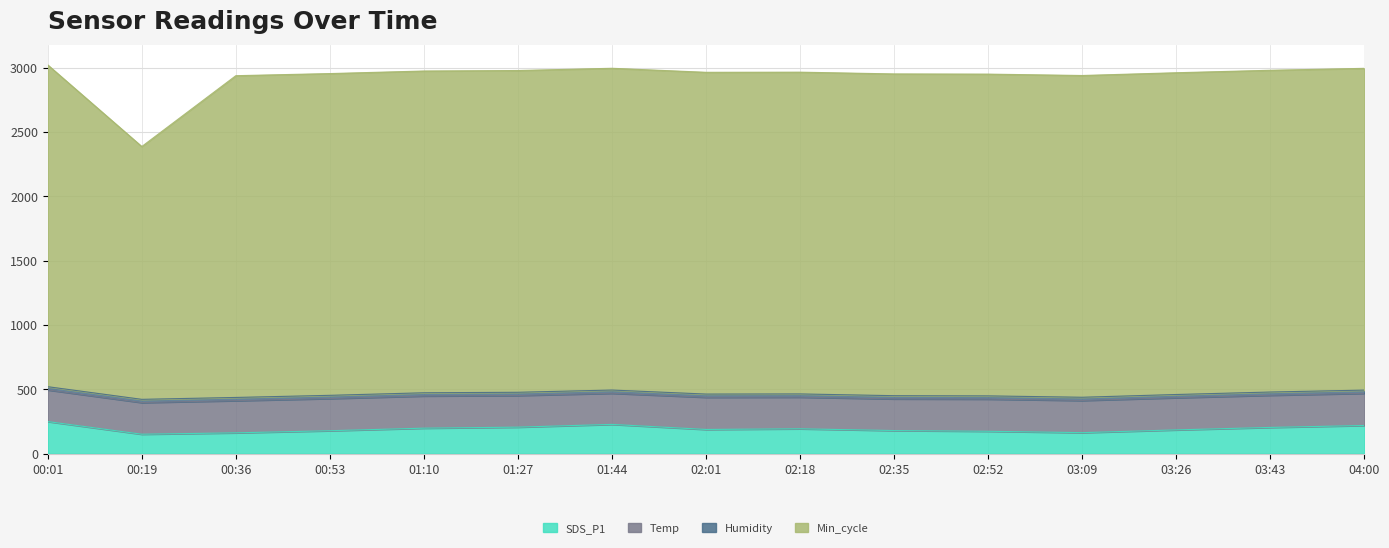

Count the number of categories in the chart.

15